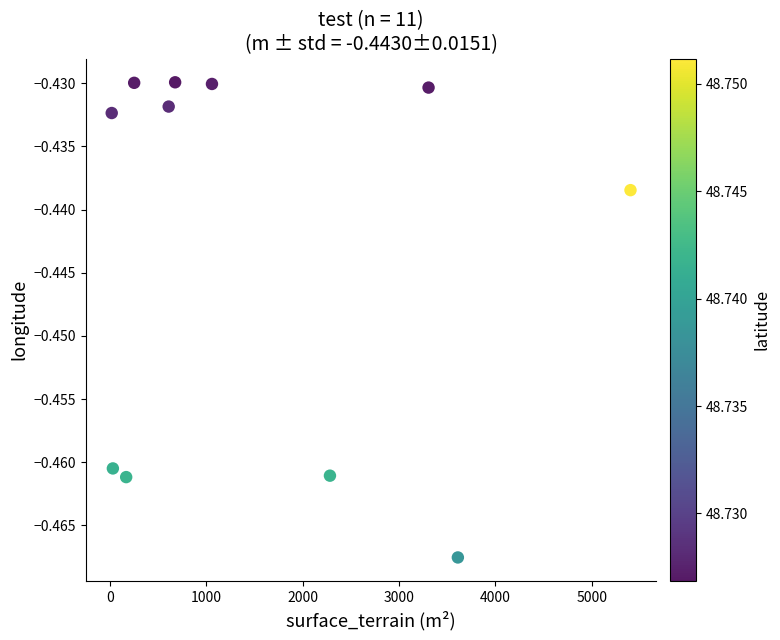

What is the average X value?

1583.4